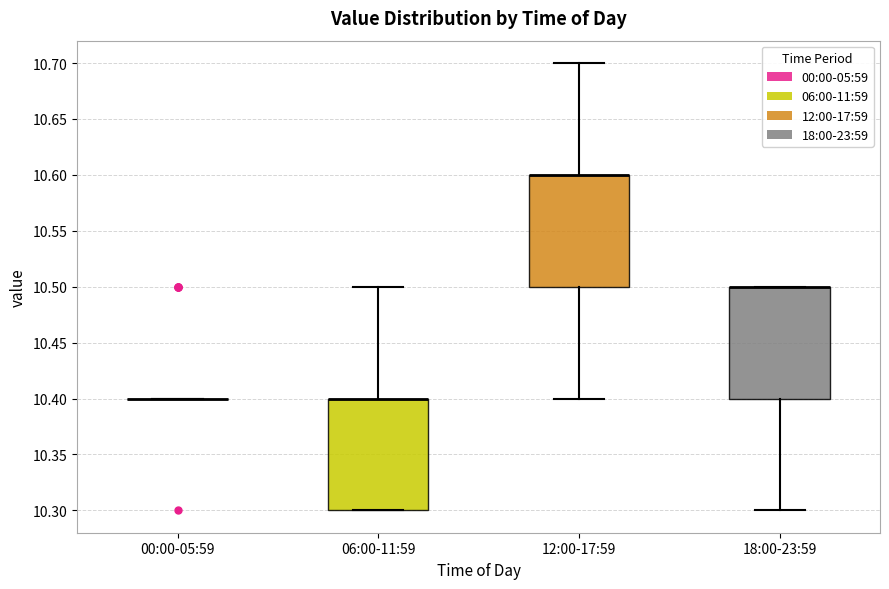

Reading left to right, transcribe this box plot: for each box, give where its median line is, the range the box spans, and where its two whiskers end, as read against the y-axis. The values are not printed on the chart, so give them approximately, as read against the axis.

00:00-05:59: box collapsed to a line at 10.4, whiskers 10.4 to 10.4
06:00-11:59: median 10.4 (drawn on the box's upper edge), box 10.3 to 10.4, whiskers 10.3 to 10.5
12:00-17:59: median 10.6 (drawn on the box's upper edge), box 10.5 to 10.6, whiskers 10.4 to 10.7
18:00-23:59: median 10.5 (drawn on the box's upper edge), box 10.4 to 10.5, whiskers 10.3 to 10.5